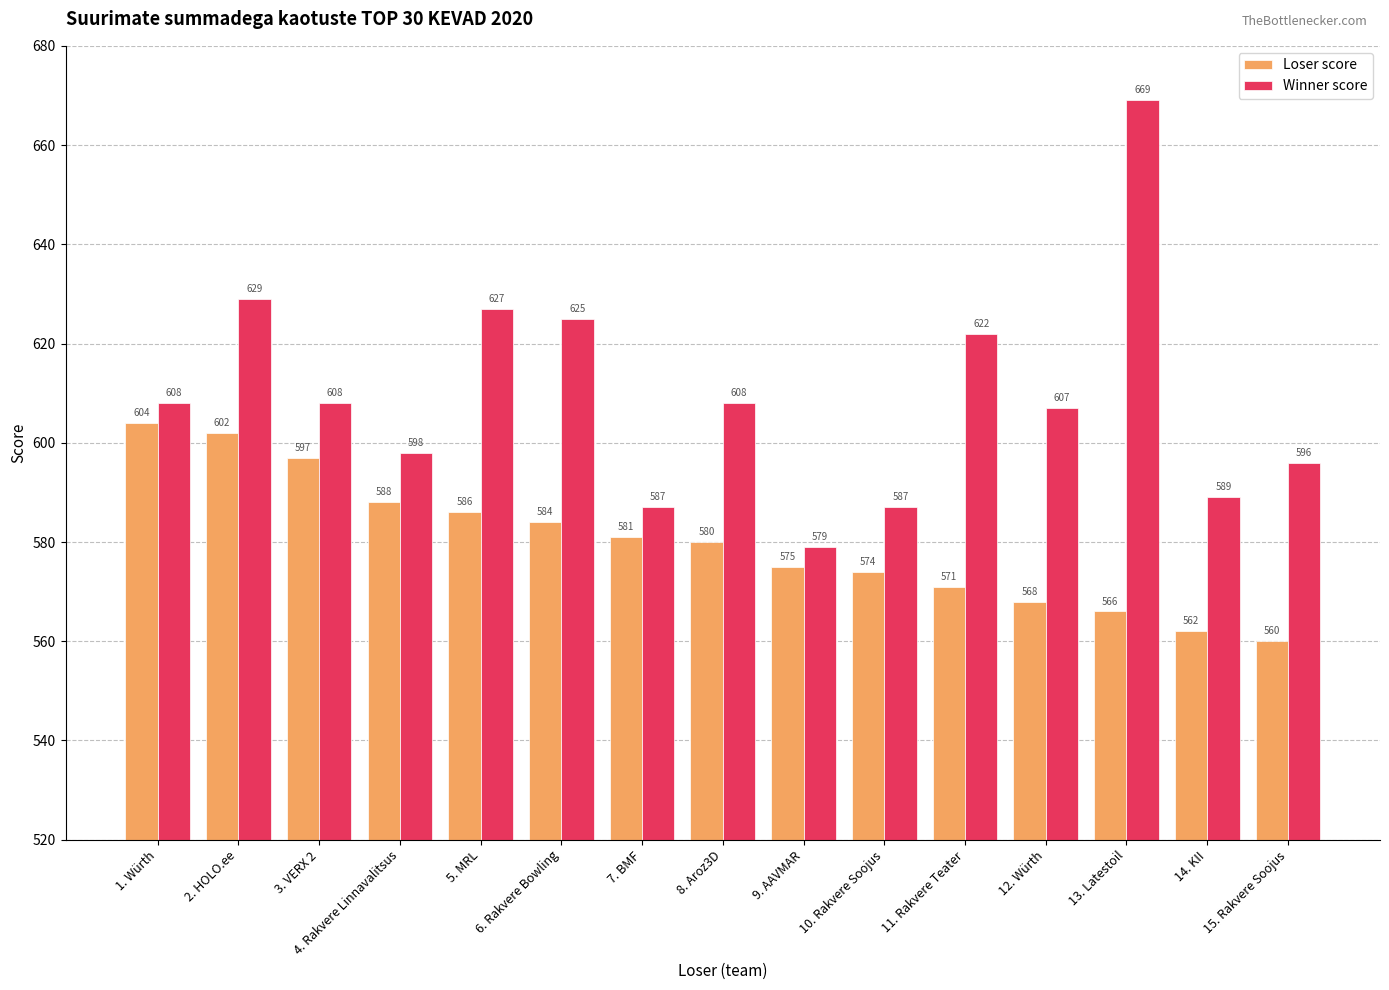

What is the total value across all series at 15. Rakvere Soojus?

1156